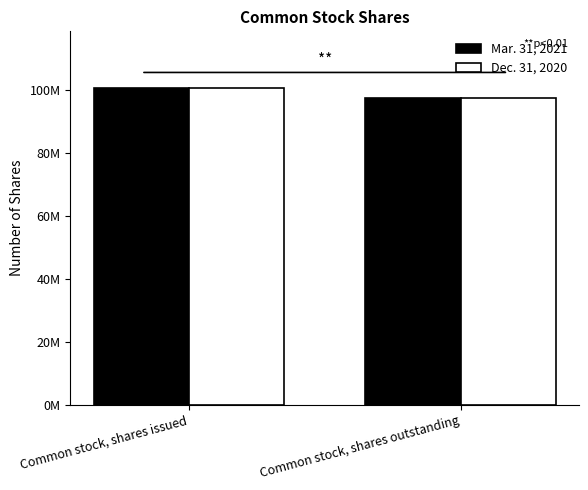

True or false: Dec. 31, 2020 has a value of 100649873 at Common stock, shares issued.

True